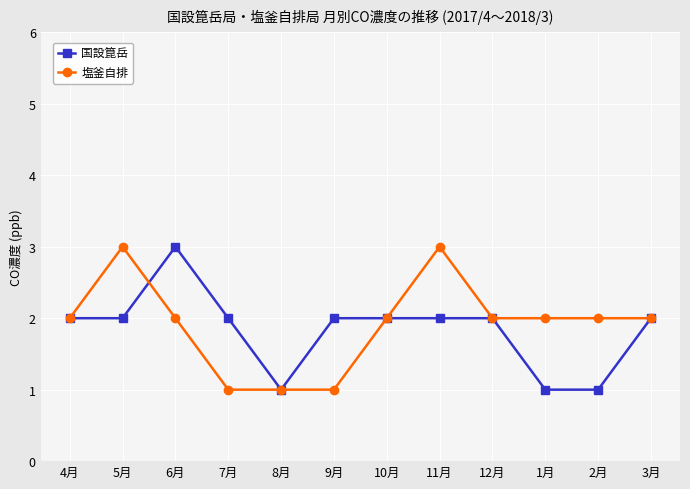

What is the label of the 9th point from the left?

12月